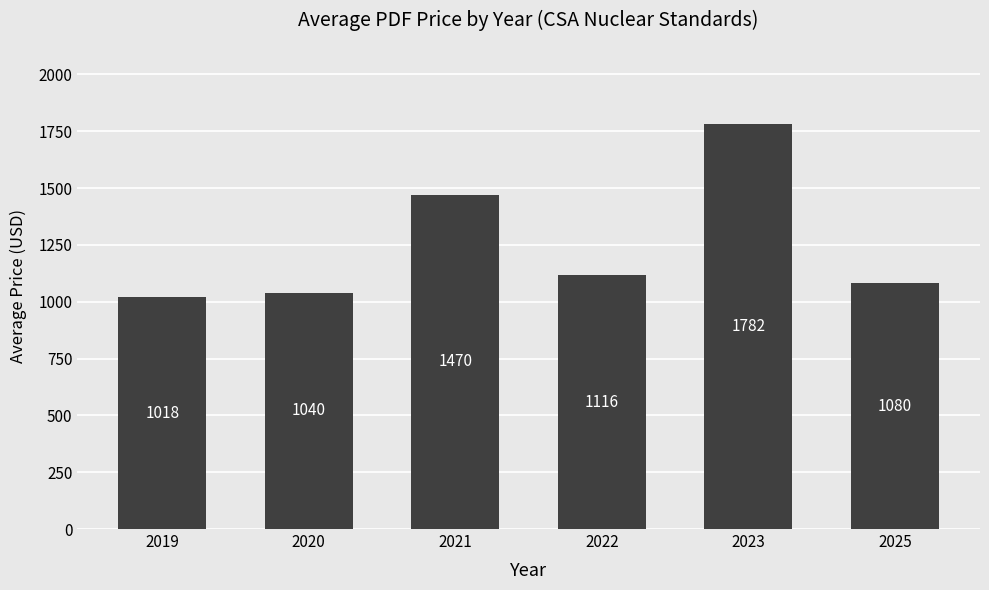

What is the maximum value shown in the chart?

1782.1